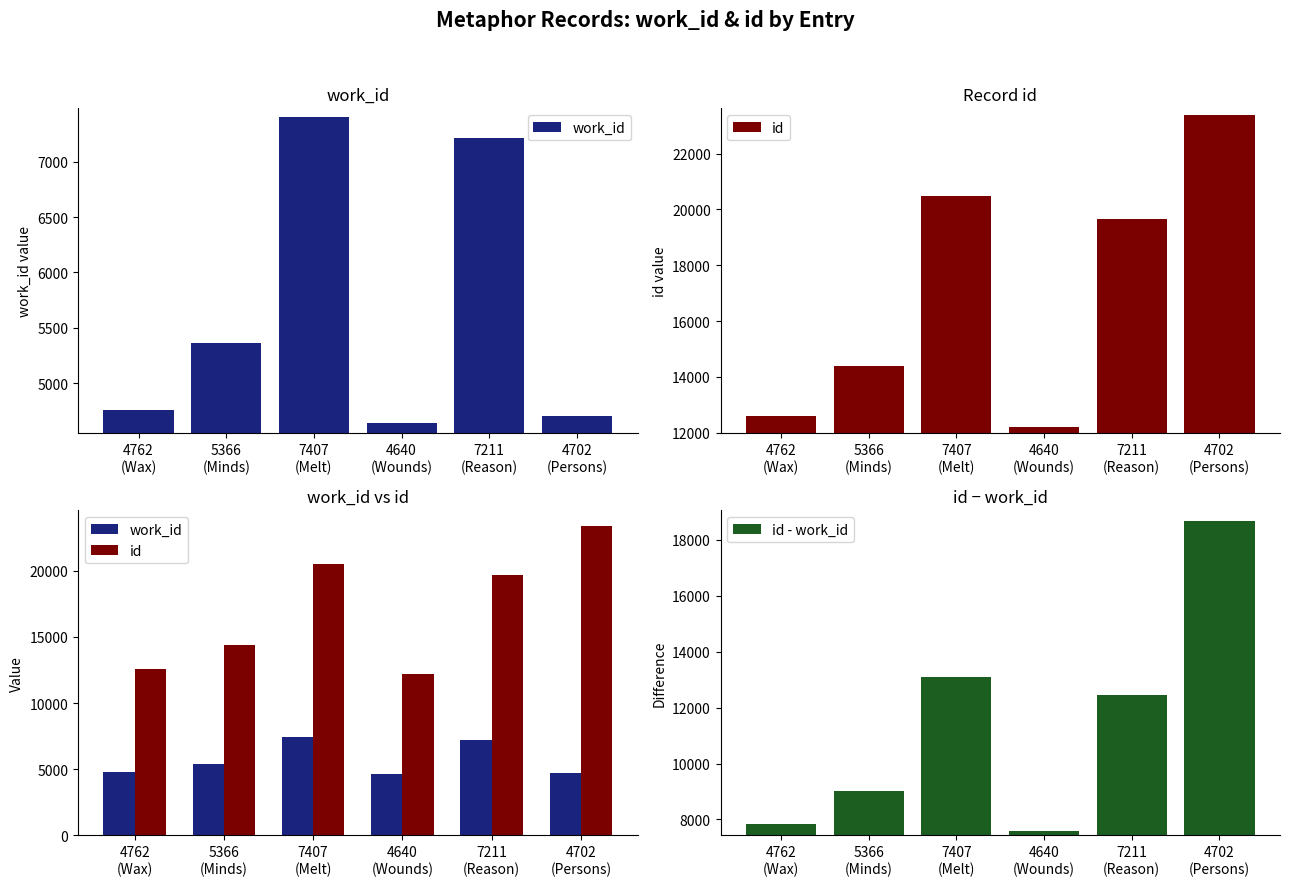

What is the difference between the maximum and minimum values in the id - work_id series?

11108